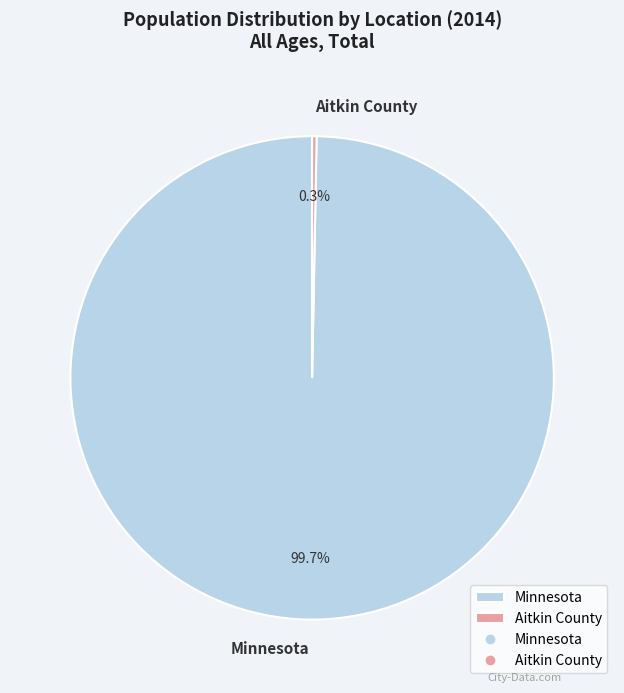

What portion of the pie excludes Aitkin County?

99.7%